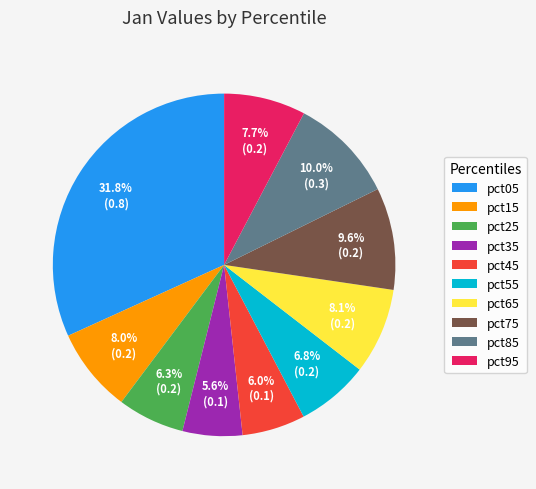

What is the total percentage of pct25 and pct45?

12.3%